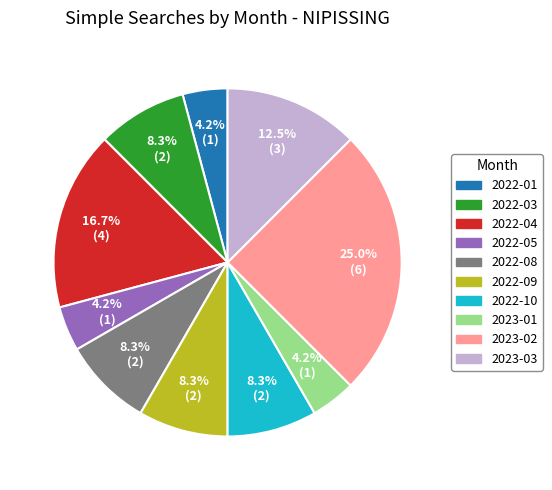

Is there a majority slice in this chart?

No